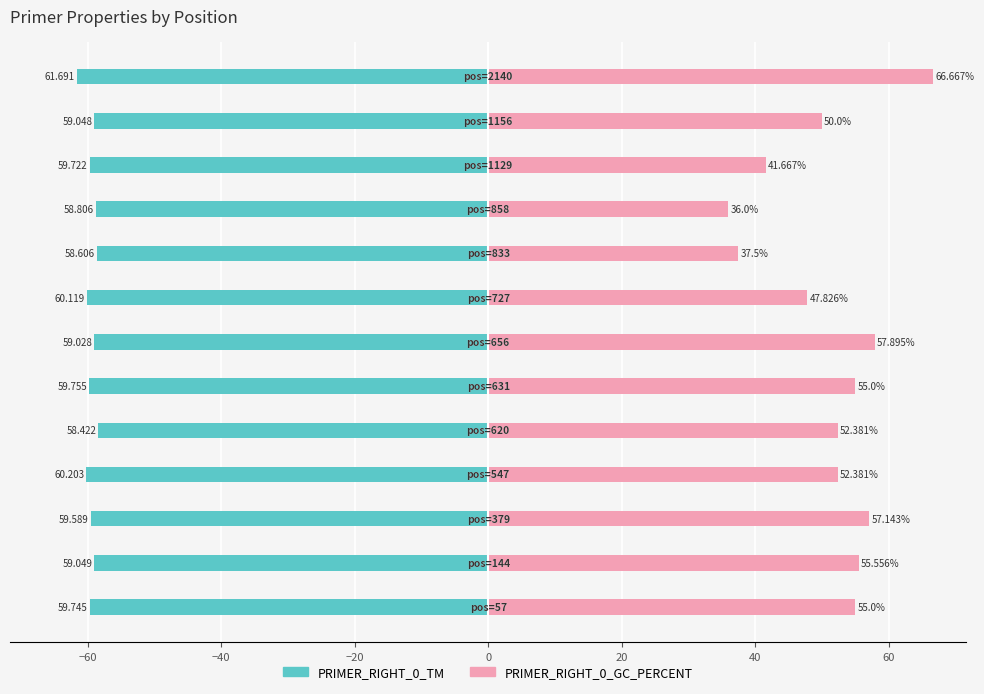

What are all the series names shown in the legend?

PRIMER_RIGHT_0_TM, PRIMER_RIGHT_0_GC_PERCENT